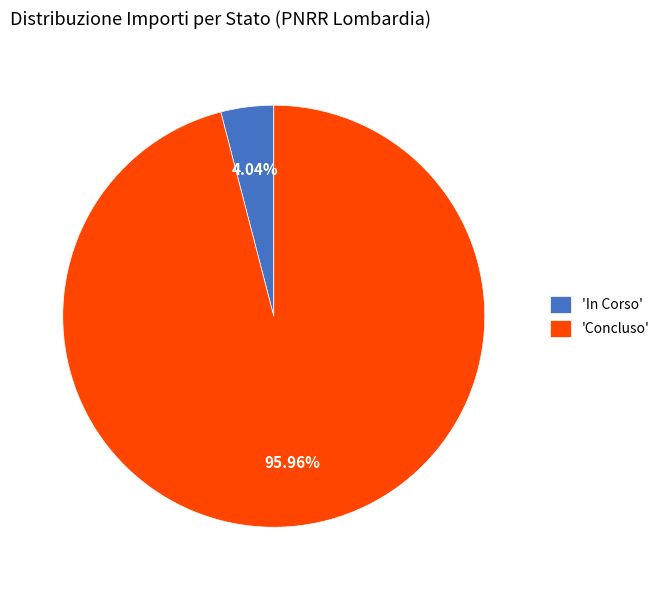

Which slice represents more than half of the pie?

'Concluso'